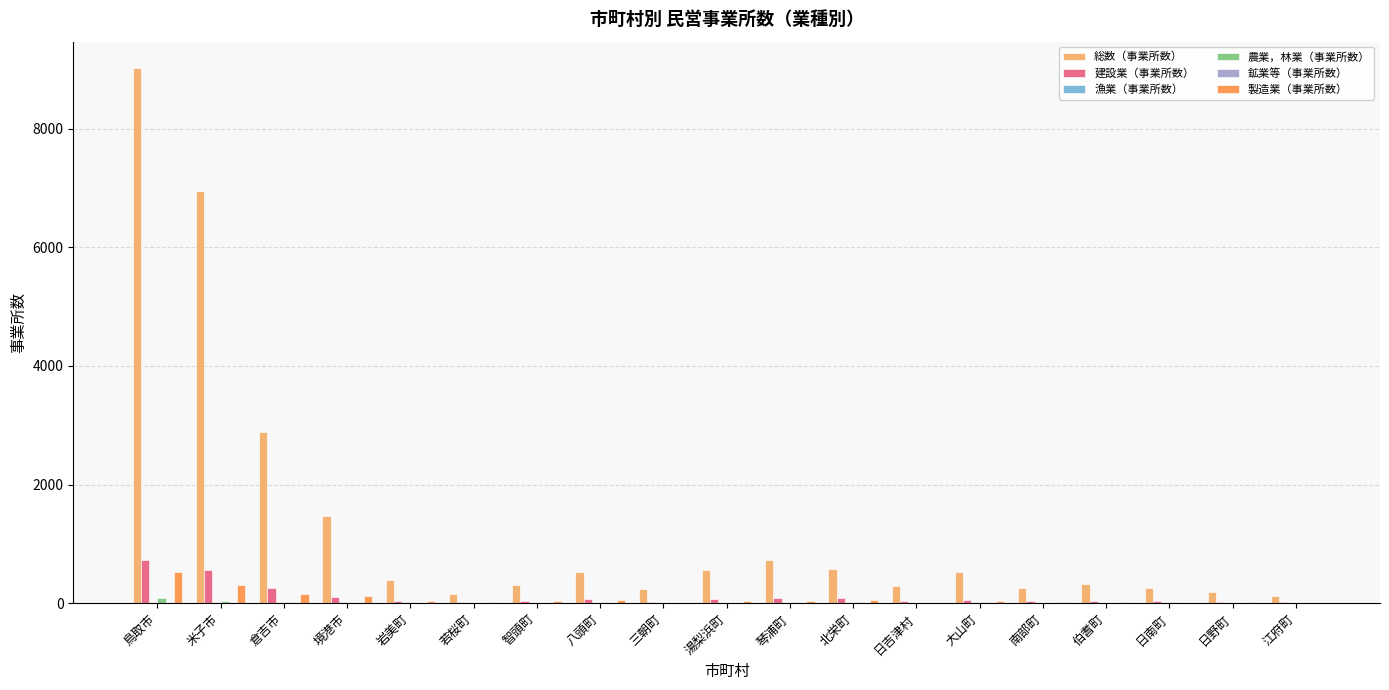

Are the bars horizontal?

No